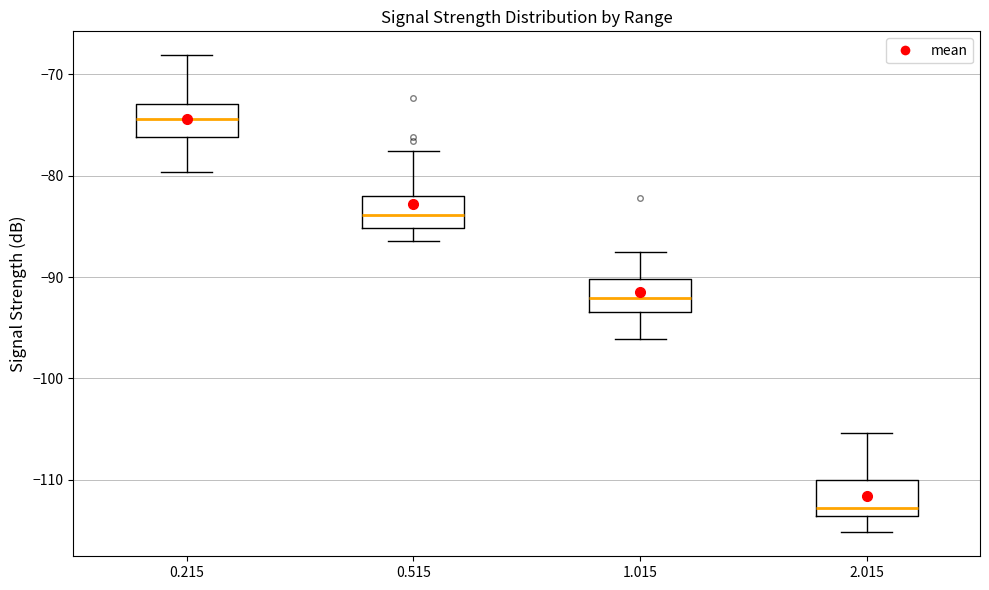

Where does the upper whisker of the box at x = 0.215 end on the y-axis? The values are not printed on the chart, so give them approximately, as read against the axis.

-68